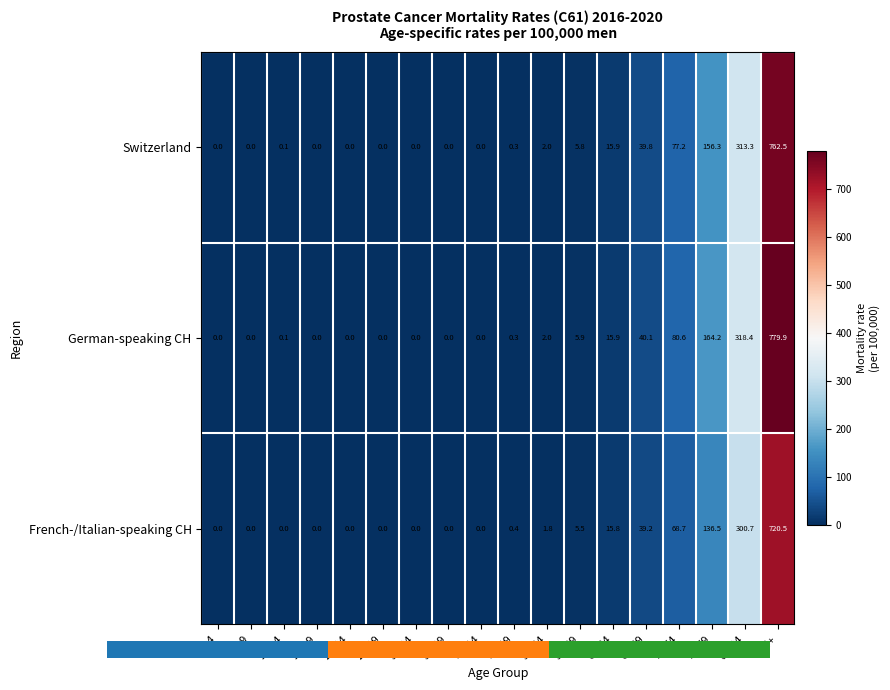

At which category is the sum across all series the highest?

85+